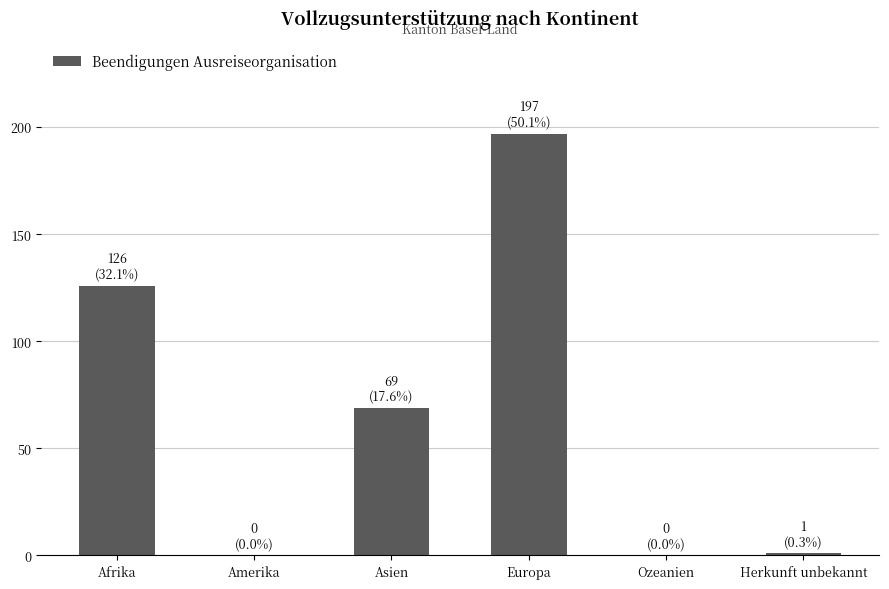

Between Amerika and Asien, which is larger?

Asien